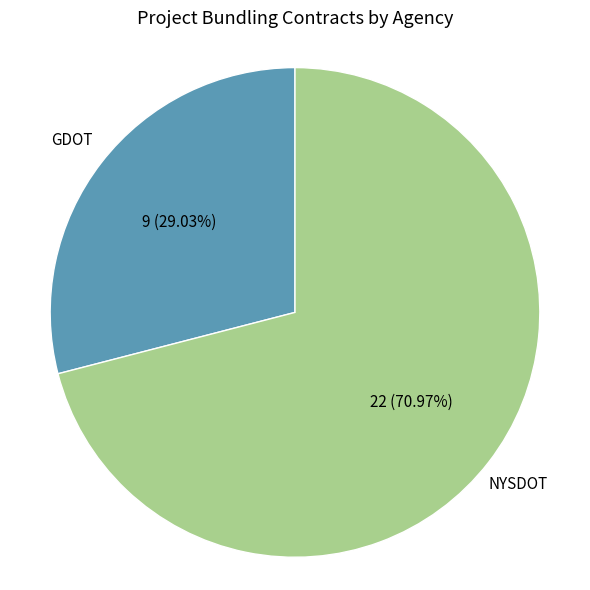

Combined, do GDOT and NYSDOT account for over 50%?

Yes